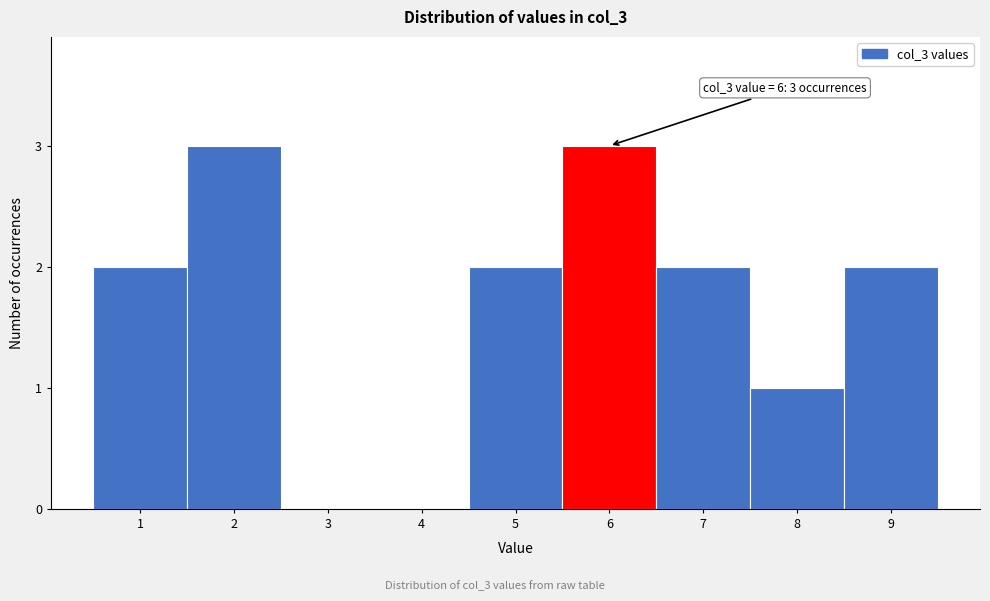

Reading left to right, what are all the values shown in this chart?

1=2	2=3	3=0	4=0	5=2	6=3	7=2	8=1	9=2